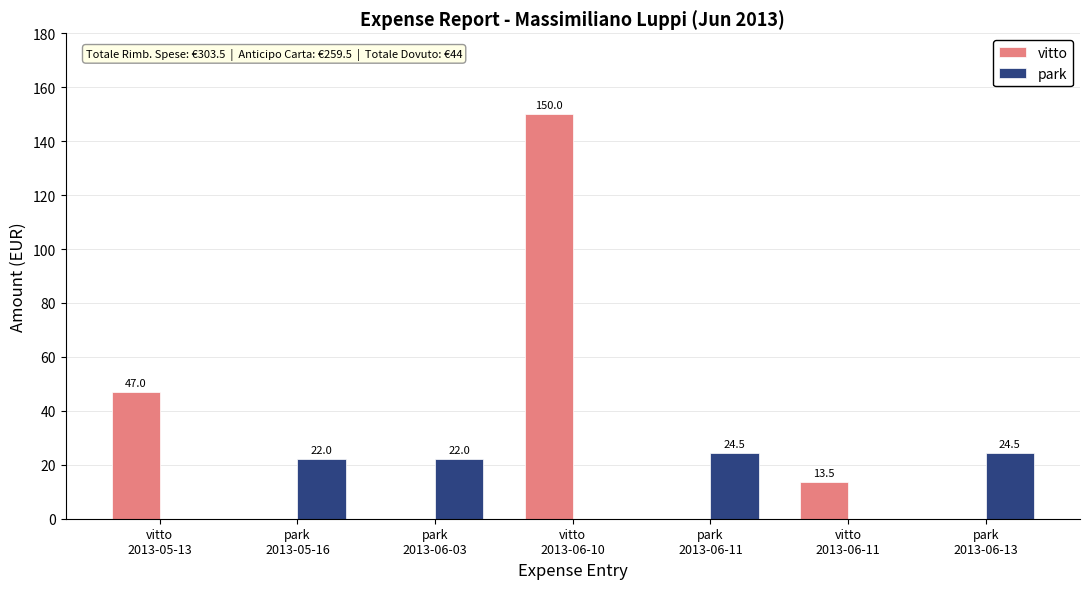

Is the value of park at vitto
2013-06-11 greater than the value of vitto at vitto
2013-06-11?

No